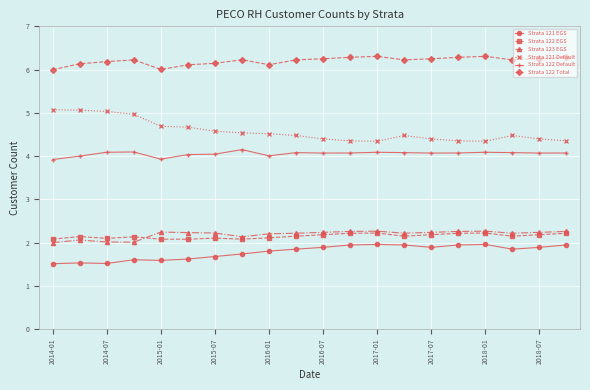

Which series has the largest total across all categories?

Strata 122 Total